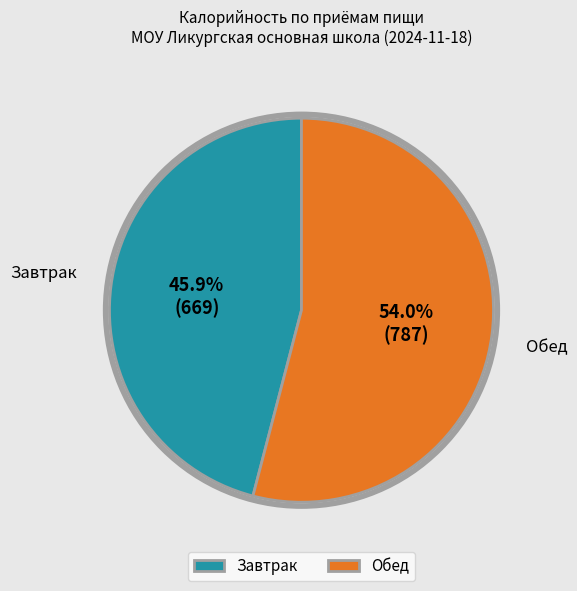

To the nearest percent, what is the combined percentage of Завтрак and Обед?

100%